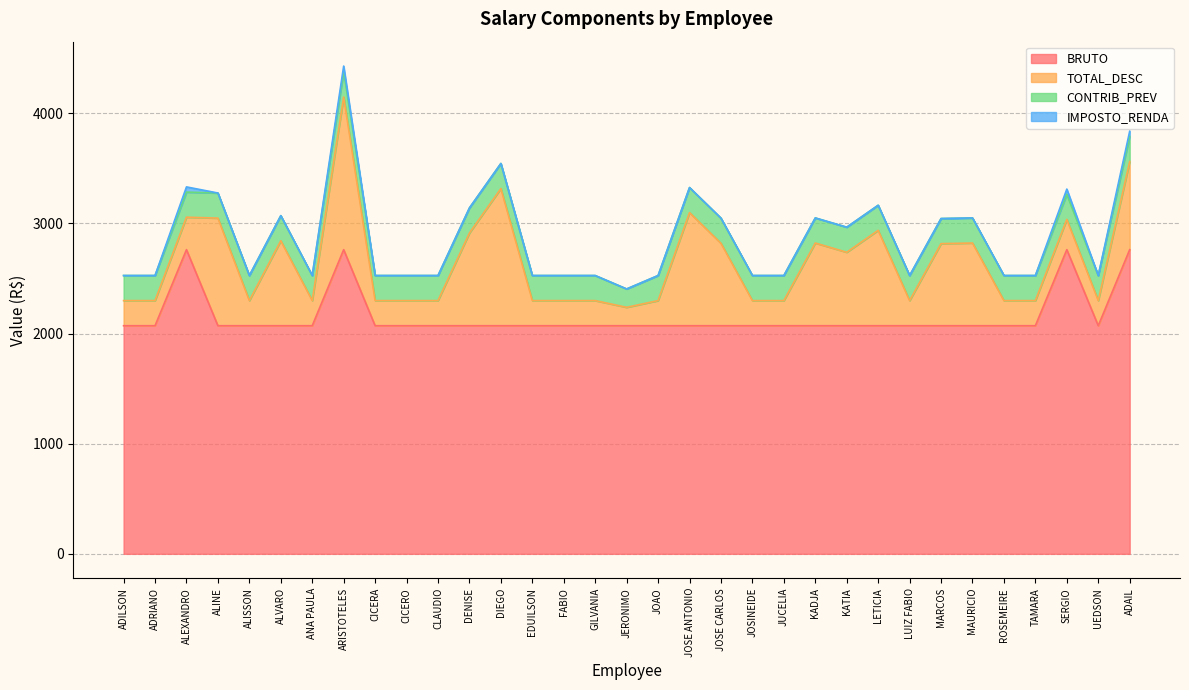

At which category does IMPOSTO_RENDA reach its first local peak?

ALEXANDRO